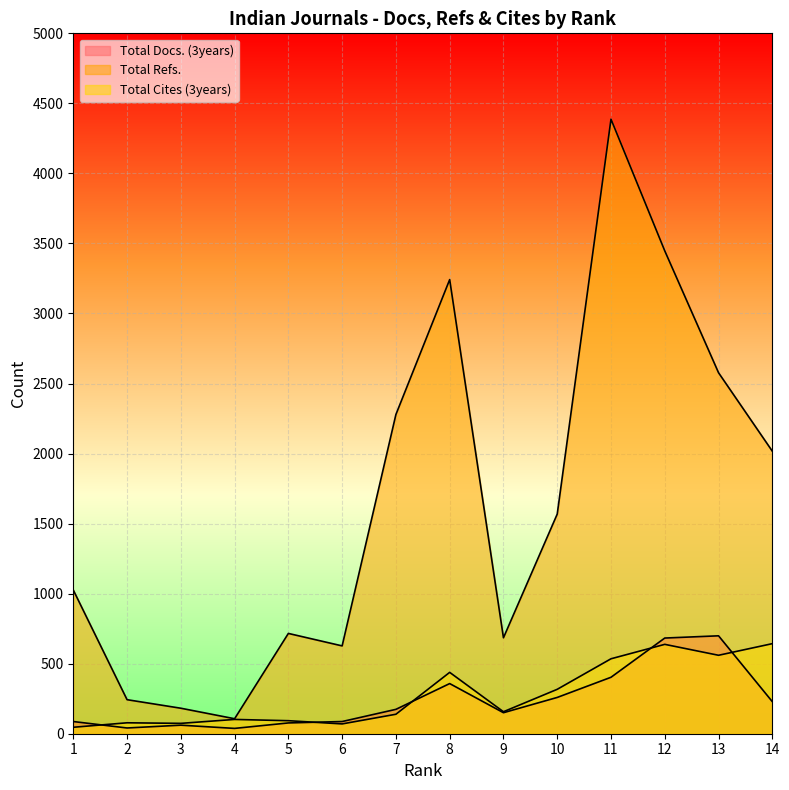

At how many categories does at least one series exceed 1663?

6